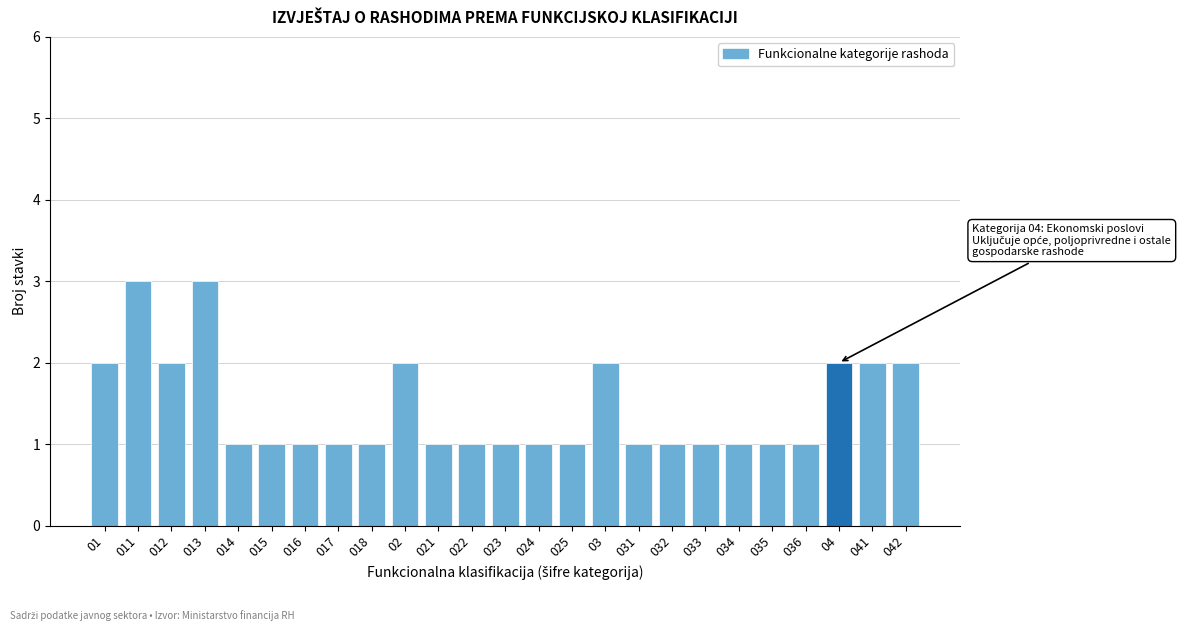

Reading right to left, extract all data points from this chart.

2	2	2	1	1	1	1	1	1	2	1	1	1	1	1	2	1	1	1	1	1	3	2	3	2